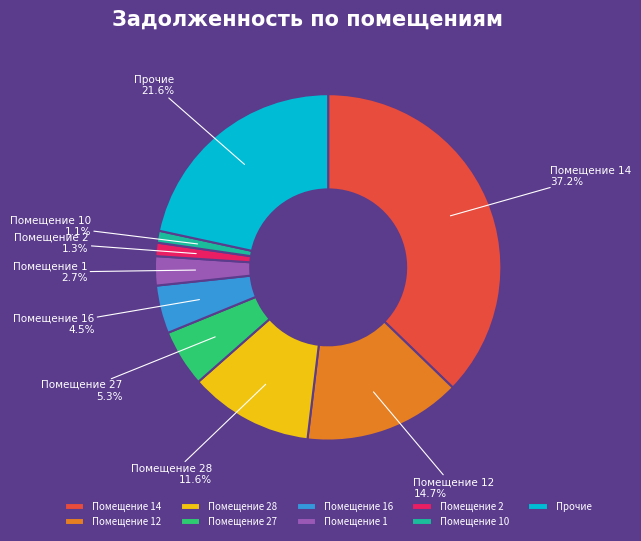

Between Помещение 27 and Помещение 2, which is larger?

Помещение 27